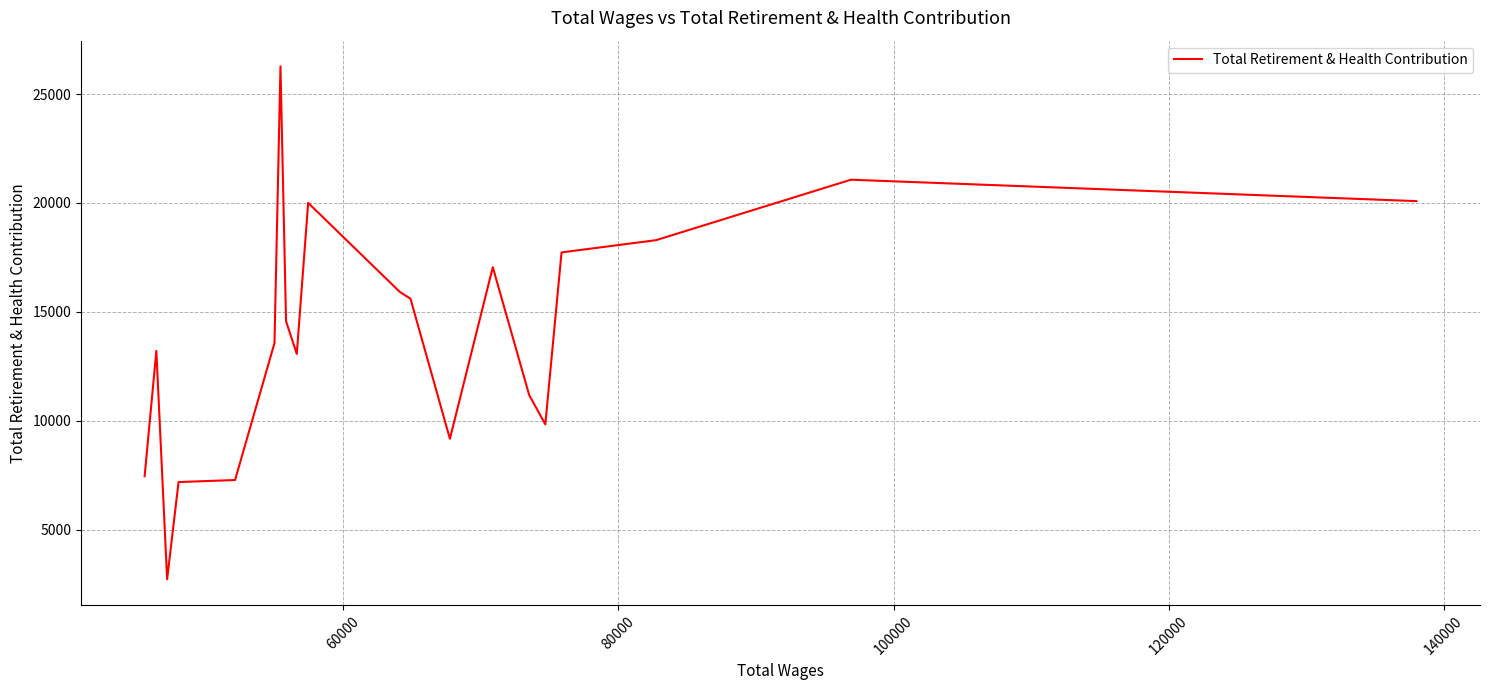

True or false: the data has more than 2 interior local peaks.

True